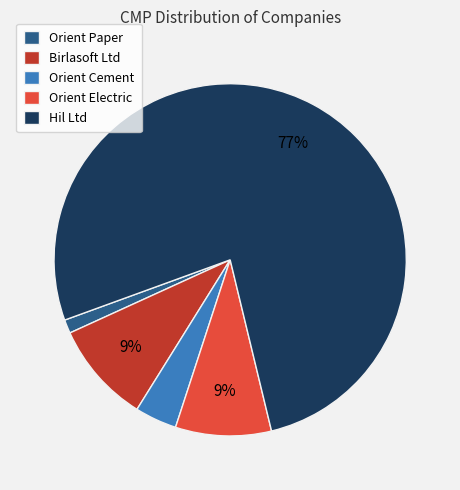

Which category has the smallest portion of the pie?

Orient Paper